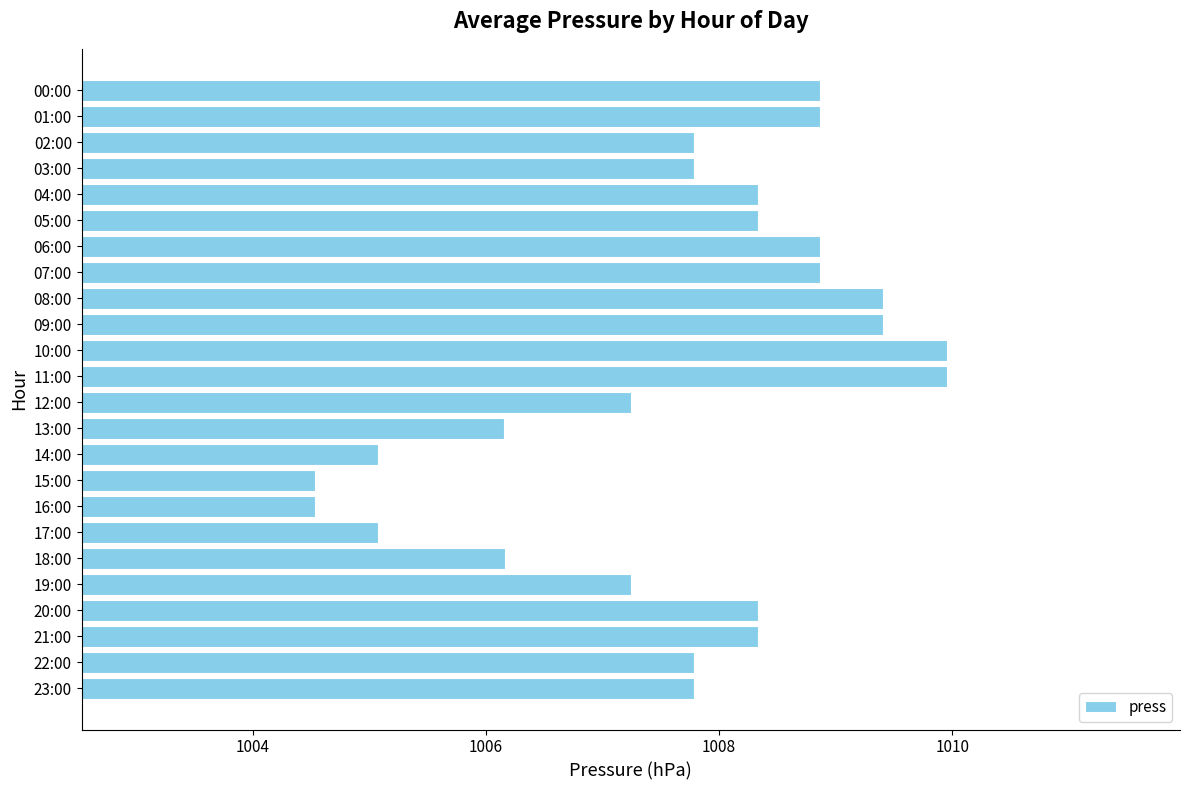

What is the difference between the values at 00:00 and 10:00?

1.1